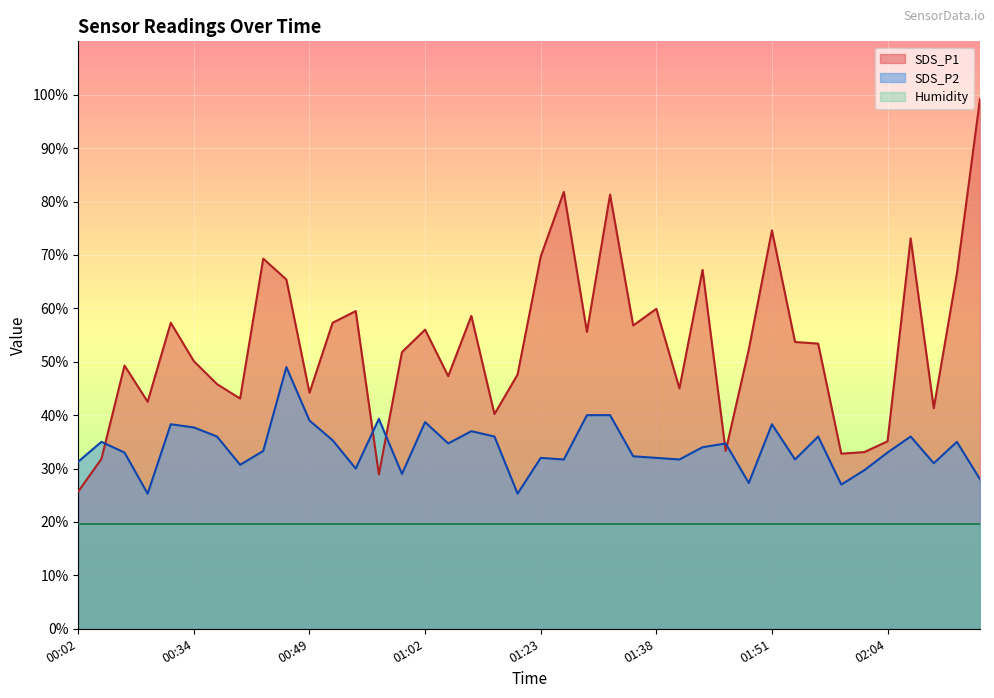

What is the minimum value shown in the chart?

19.6